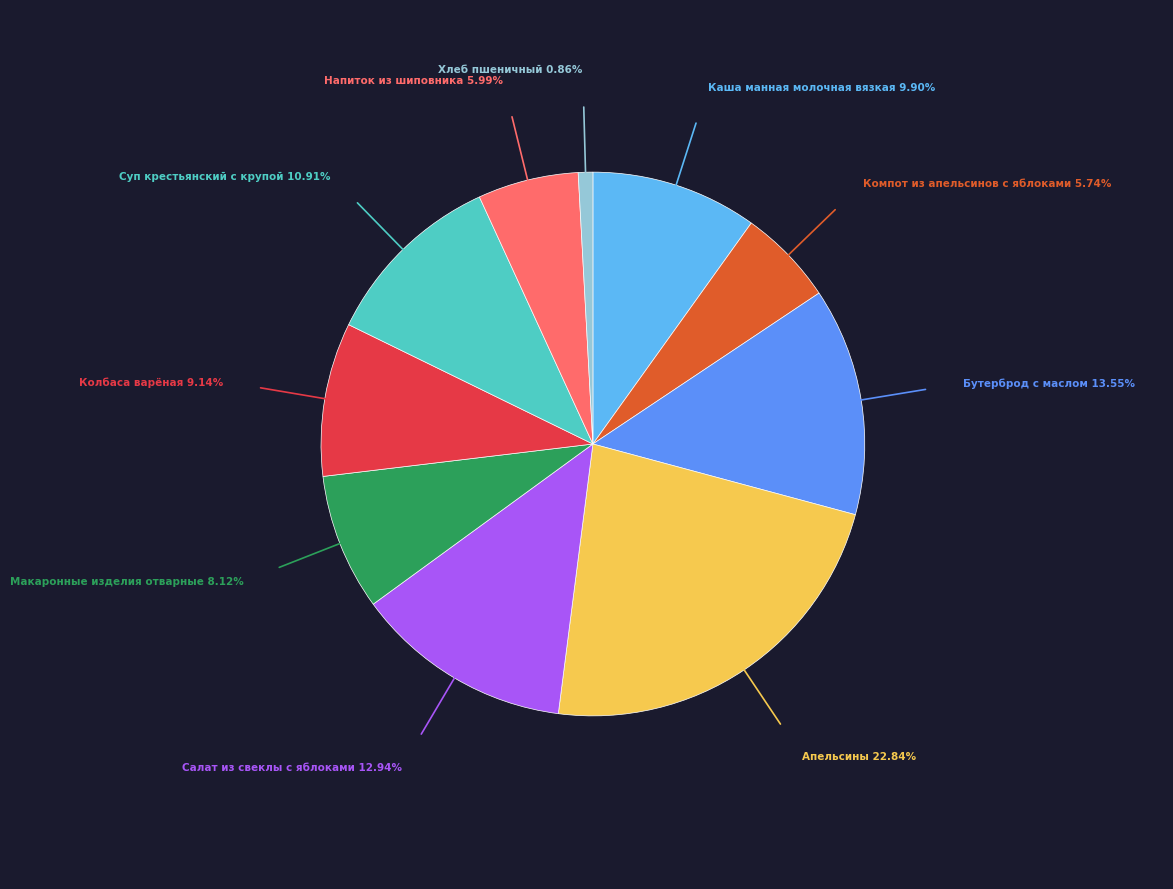

Does any single category account for the majority?

No